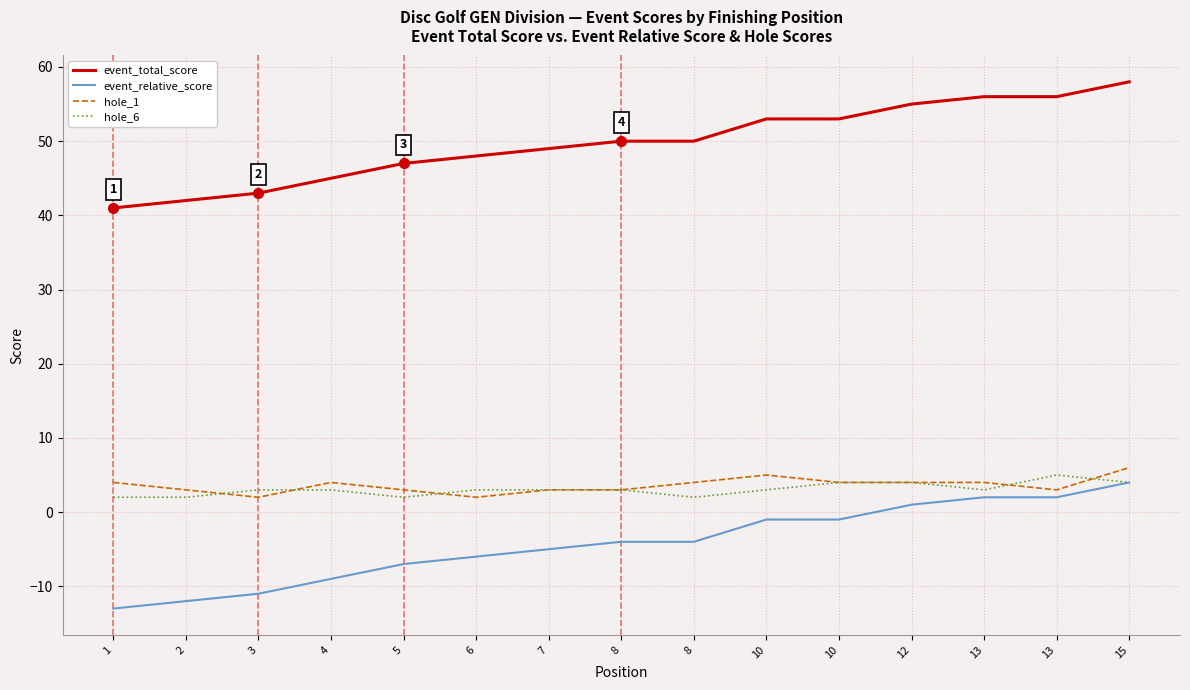

How many distinct data groups are displayed?

4